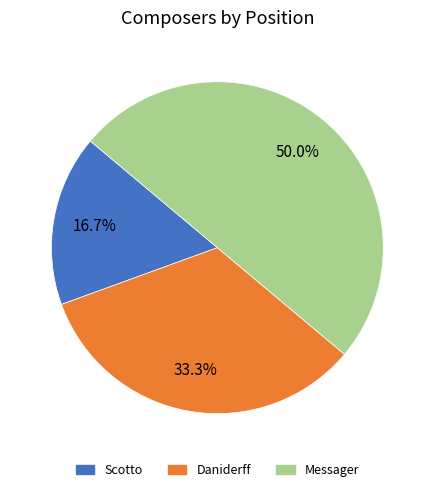

Does Daniderff represent more than half of the total?

No